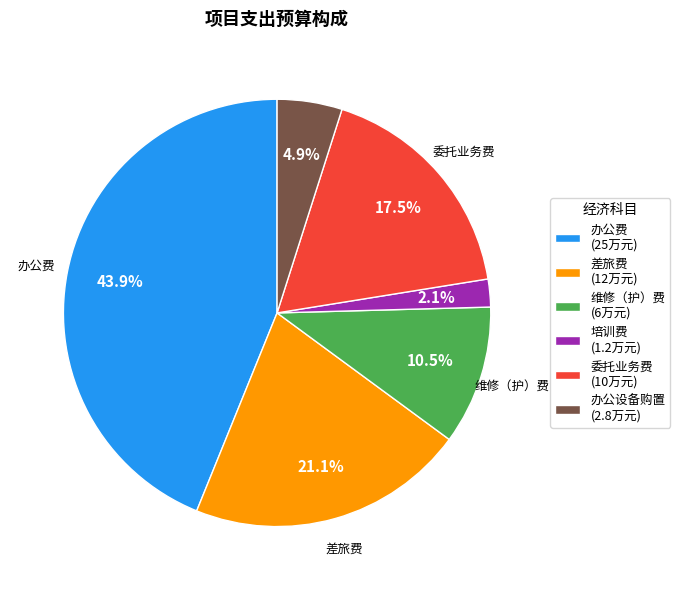

Is there a majority slice in this chart?

No